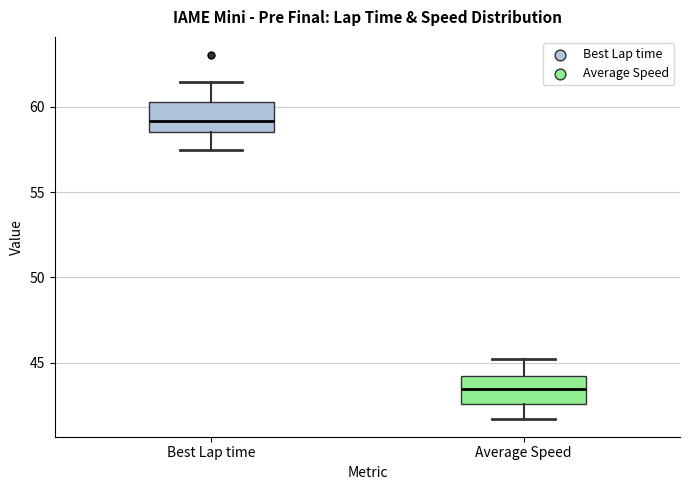

Where is the upper edge of the box for Average Speed on the y-axis? The values are not printed on the chart, so give them approximately, as read against the axis.

44.0